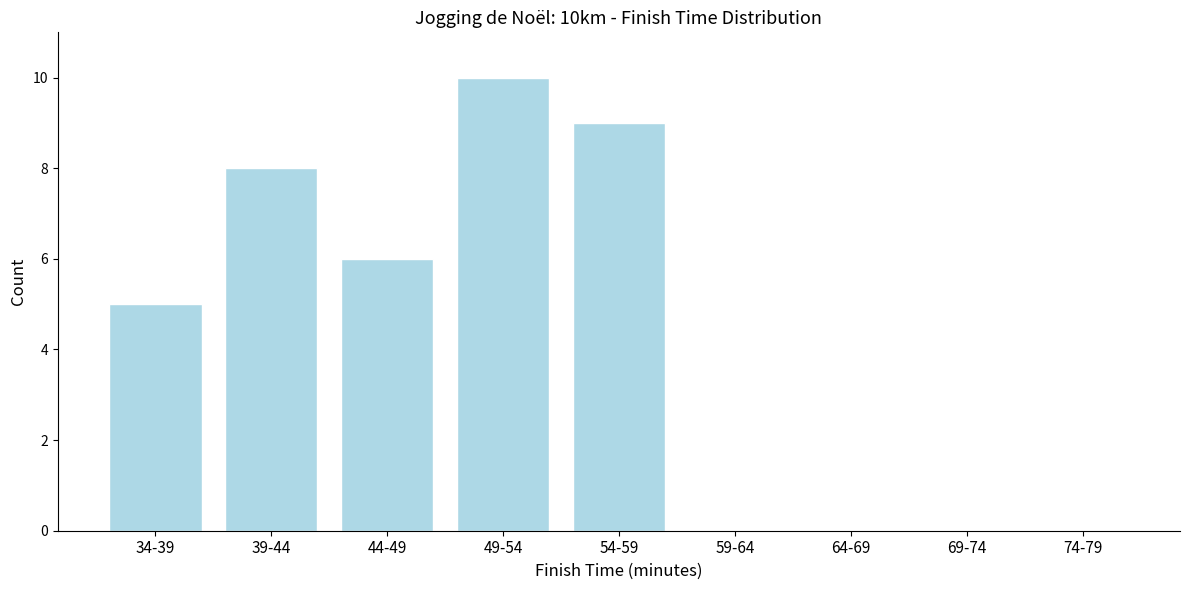

Reading right to left, list all the values displayed in this chart.

74-79=0	69-74=0	64-69=0	59-64=0	54-59=9	49-54=10	44-49=6	39-44=8	34-39=5